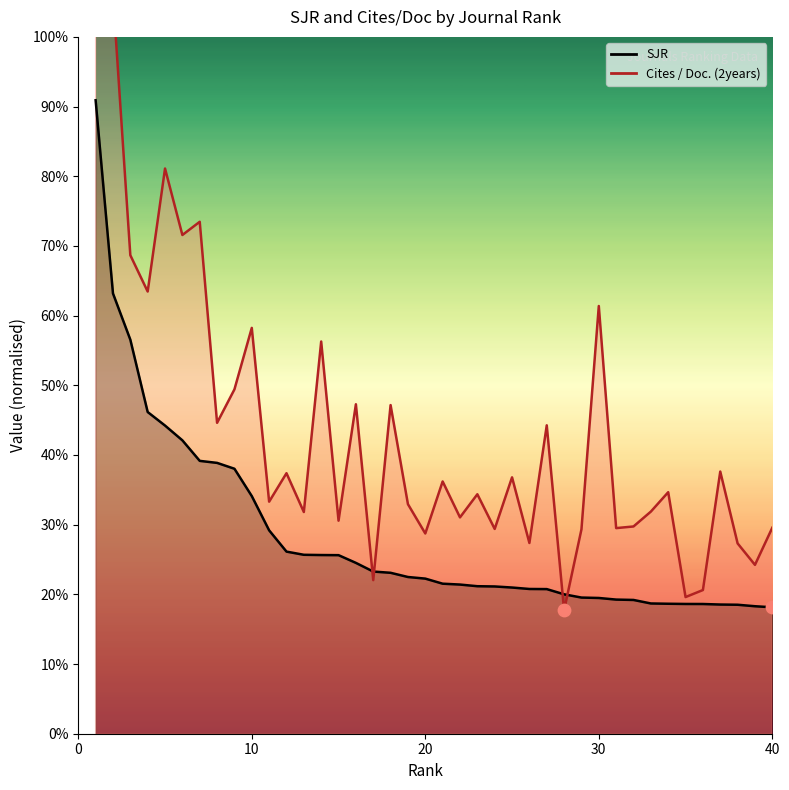

At which category is the sum across all series the highest?

1